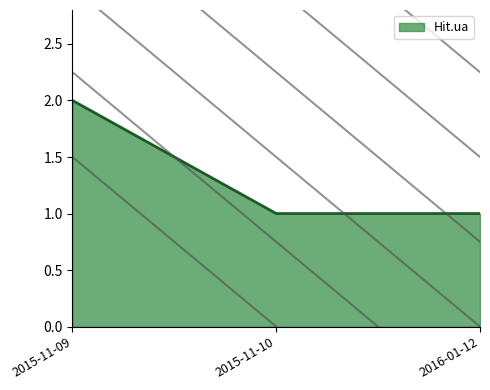

What position from the right is 2015-11-09?

3